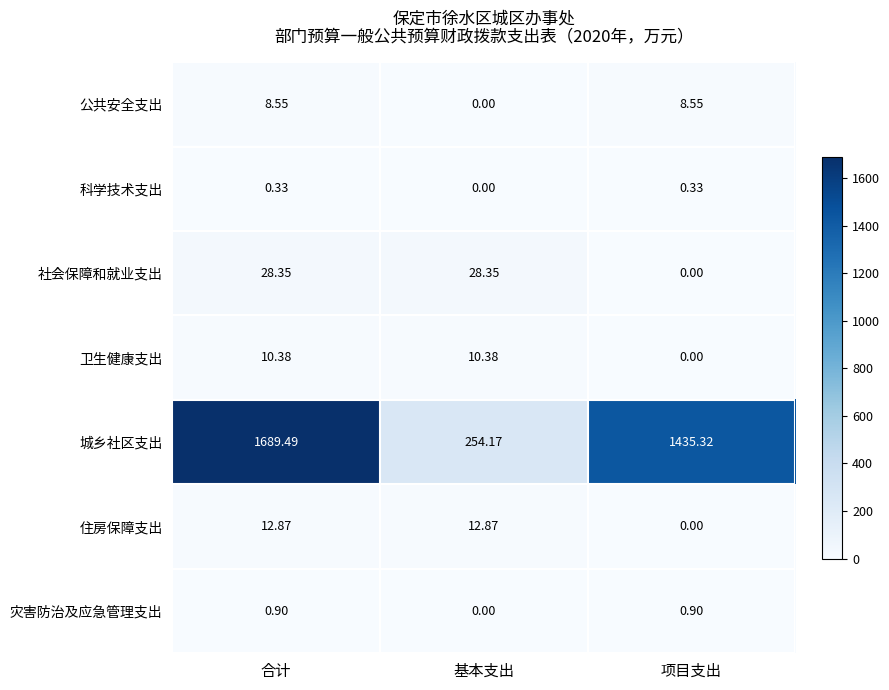

Where is 公共安全支出 nearest to the value 4?

基本支出